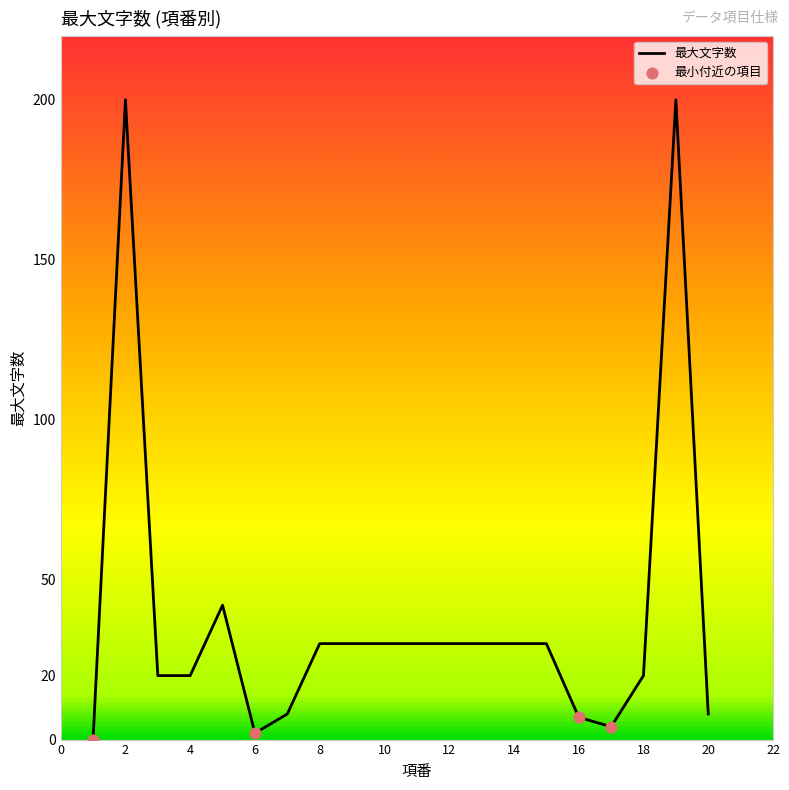

What is the greatest value displayed?

200